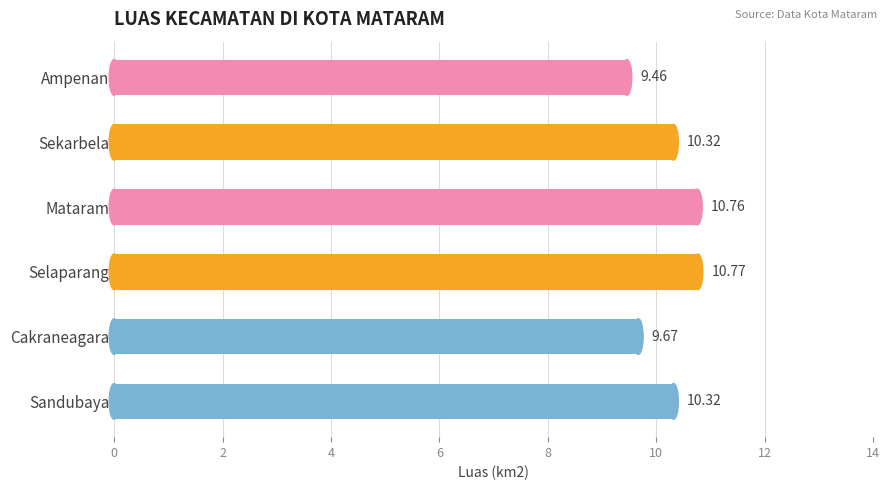

At which category does the chart reach its minimum across all series?

Ampenan